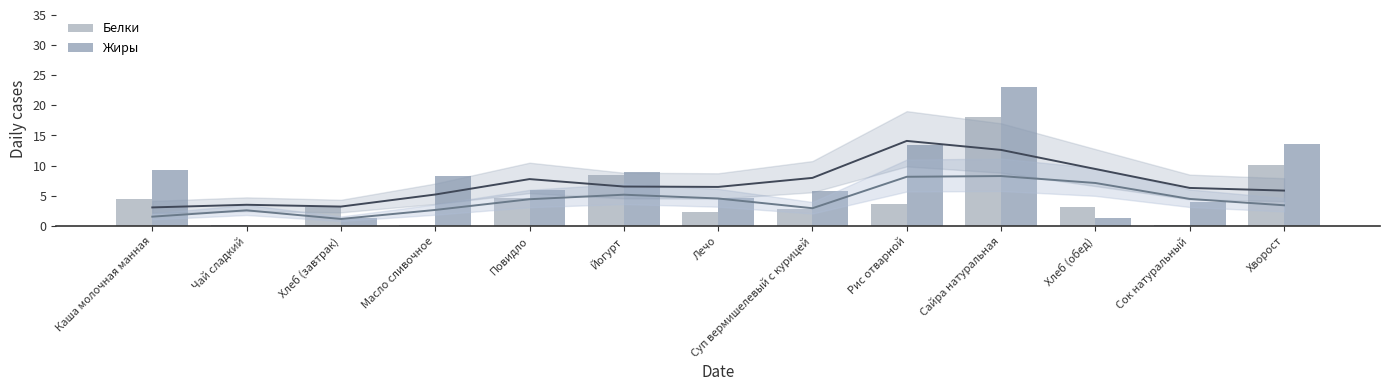

What is the highest value of the Жиры series?

23.0